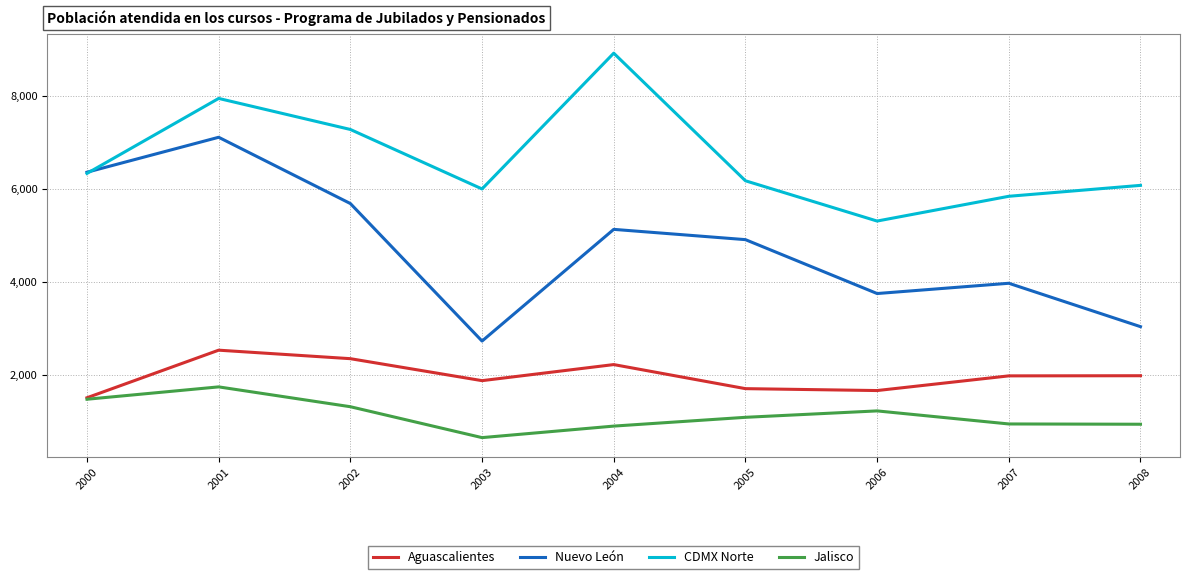

Read the Nuevo León value at 2001, to the nearest 50.

7100